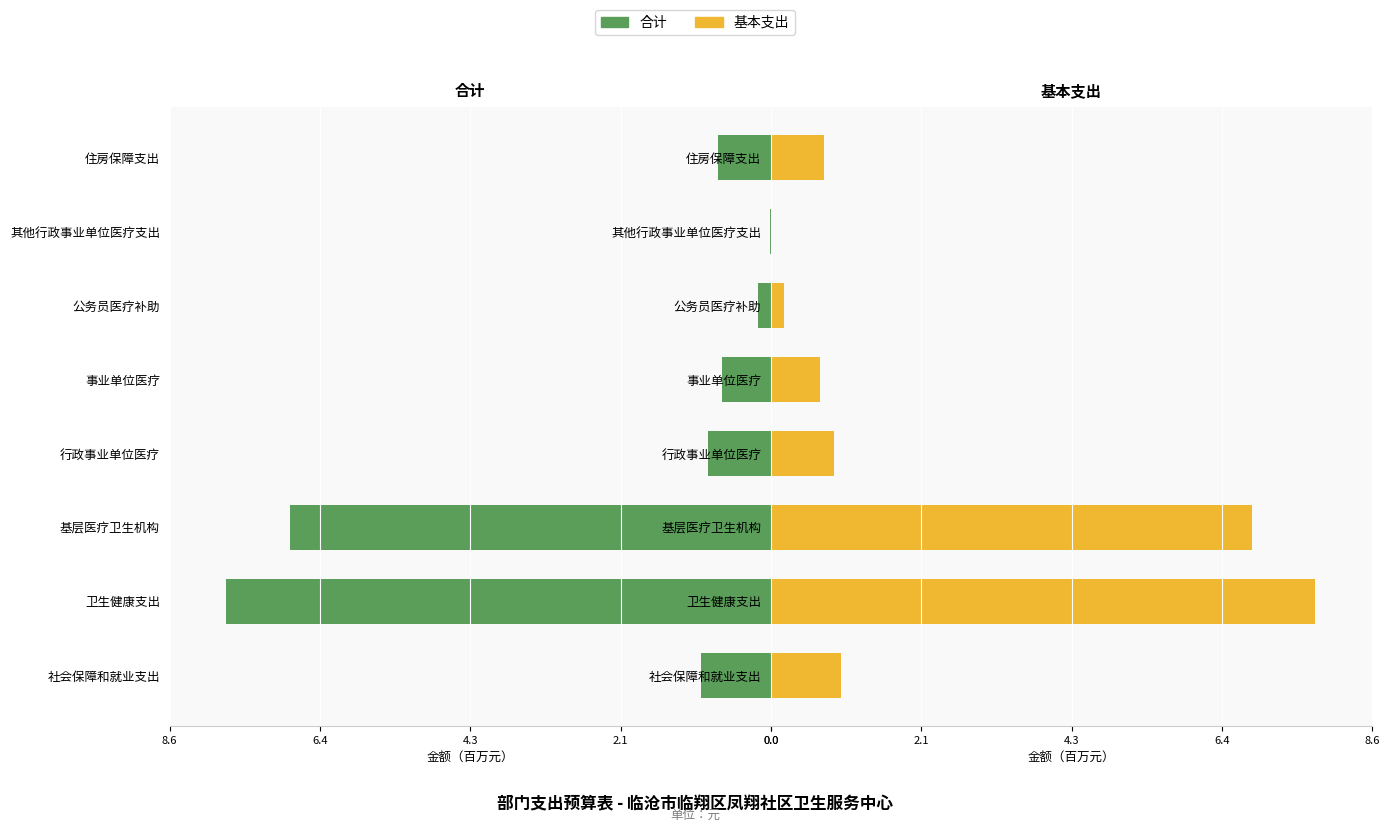

List the series in order of their peak value, highest first.

合计, 基本支出